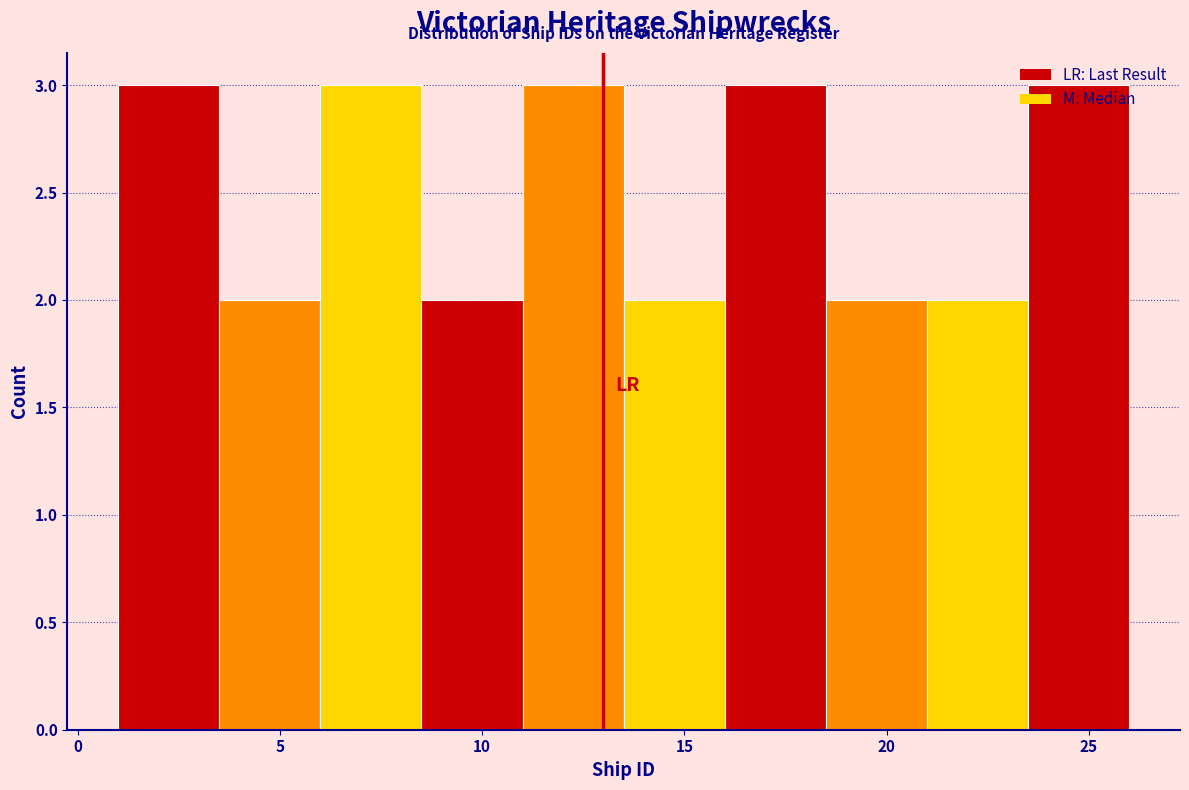

What is the height of the bar covering 23.5 to 26.0 on the x-axis? The values are not printed on the chart, so give them approximately, as read against the axis.

3